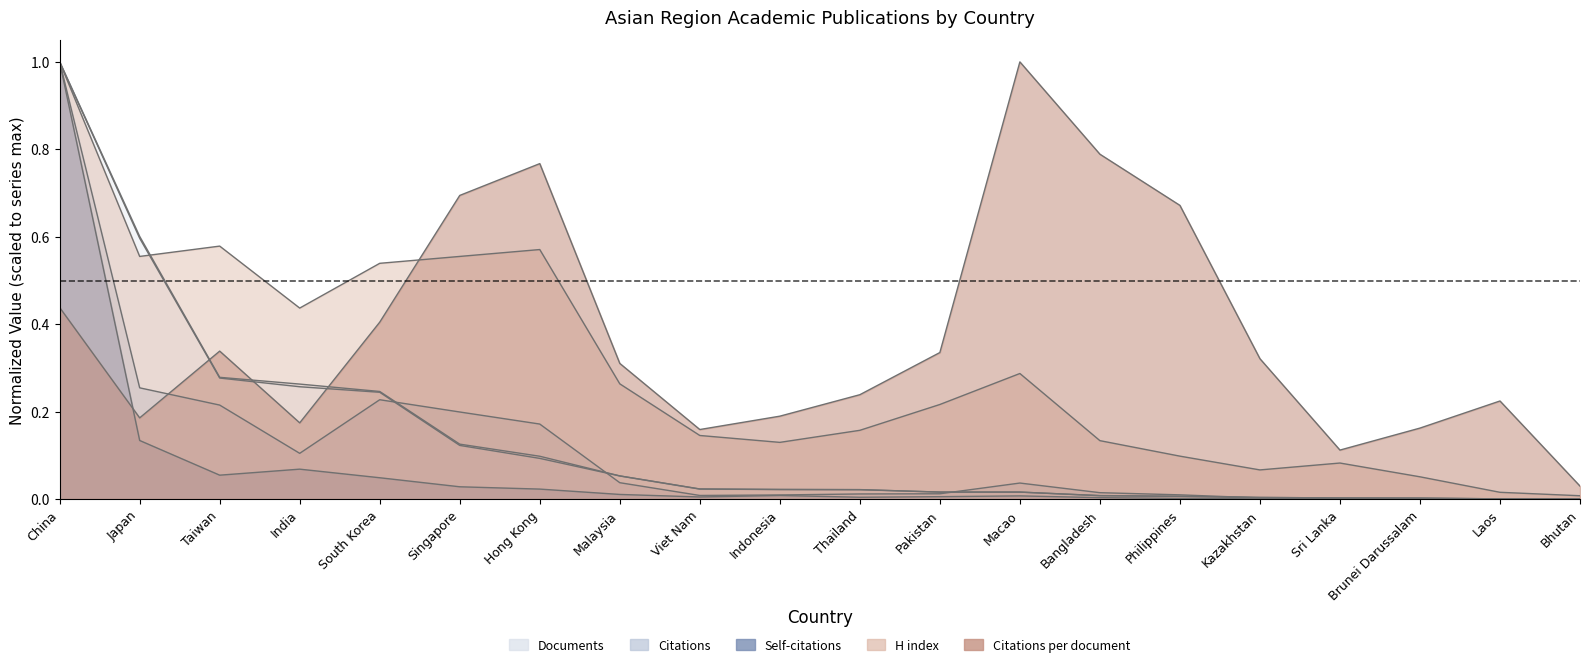

What is the total value across all series at Singapore?

1.7